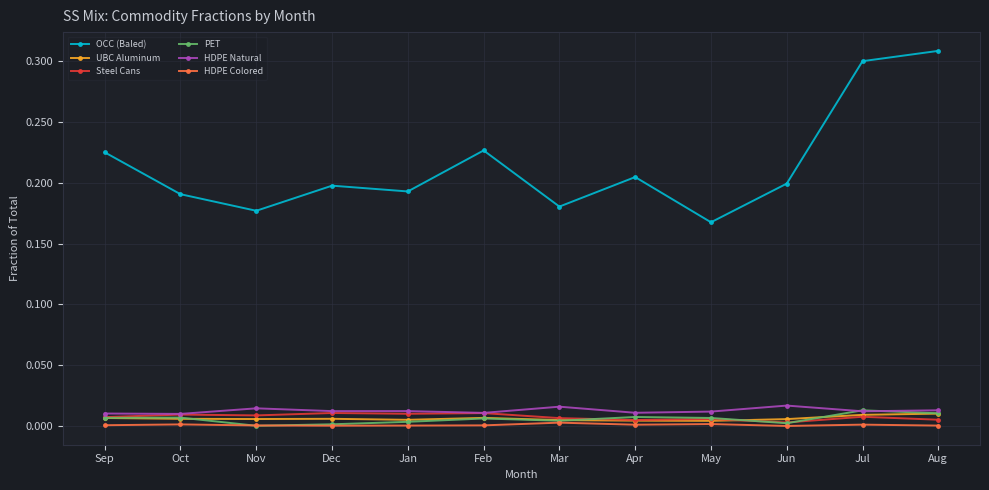

What are all the series names shown in the legend?

OCC (Baled), UBC Aluminum, Steel Cans, PET, HDPE Natural, HDPE Colored